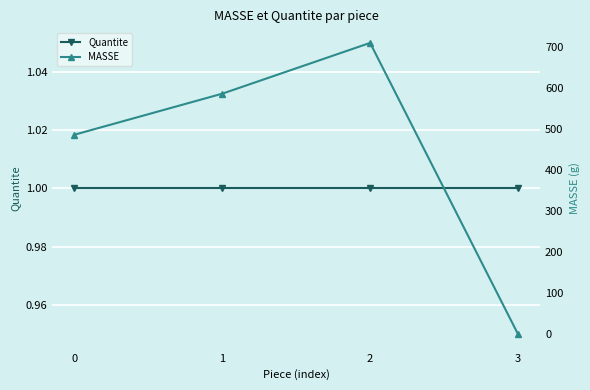

At which category is the sum across all series the highest?

2